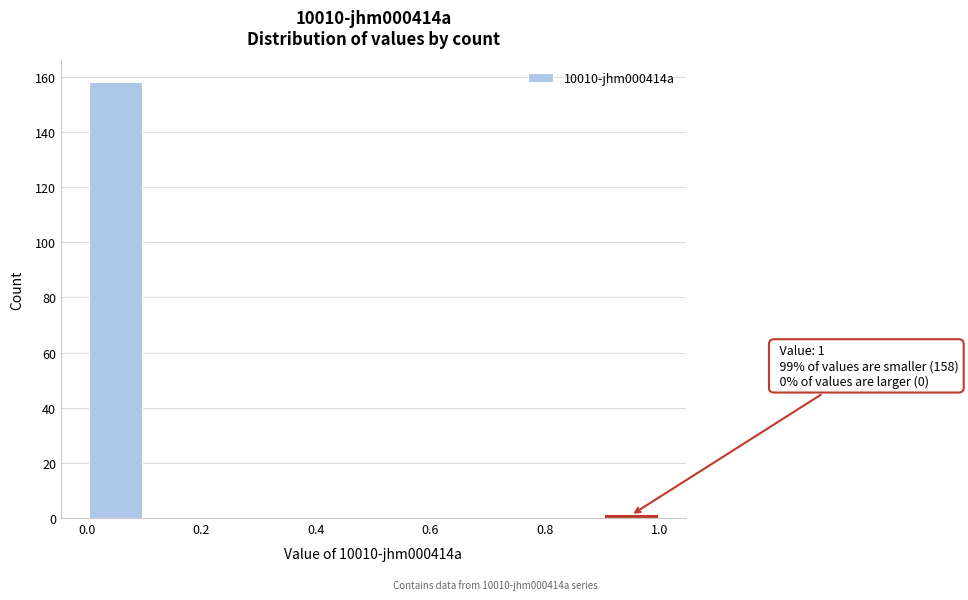

Over which range of the x-axis is the bar tallest?

0.0 to 0.1